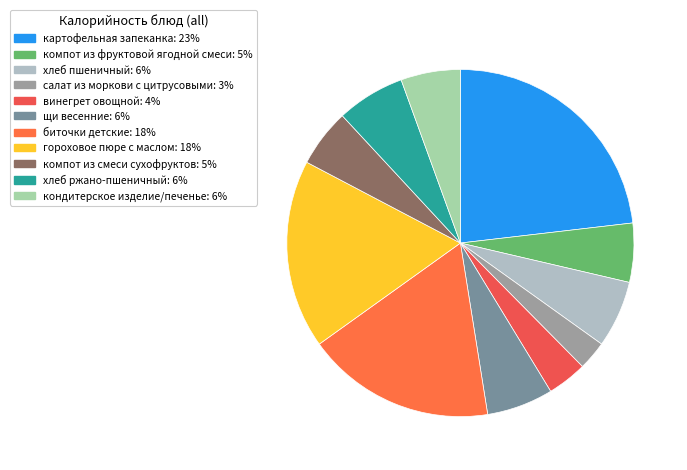

To the nearest percent, what is the average slice percentage?

9%